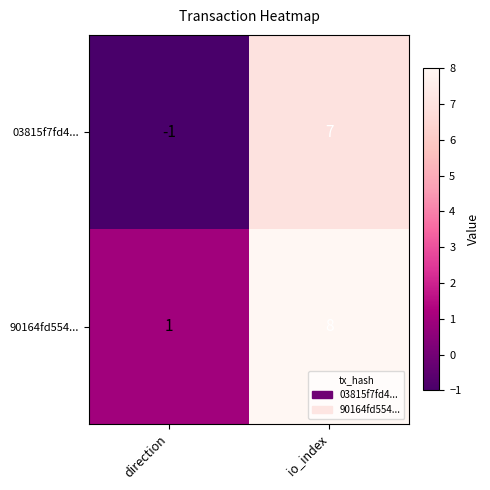

What is the difference between the 90164fd554... values at io_index and direction?

7